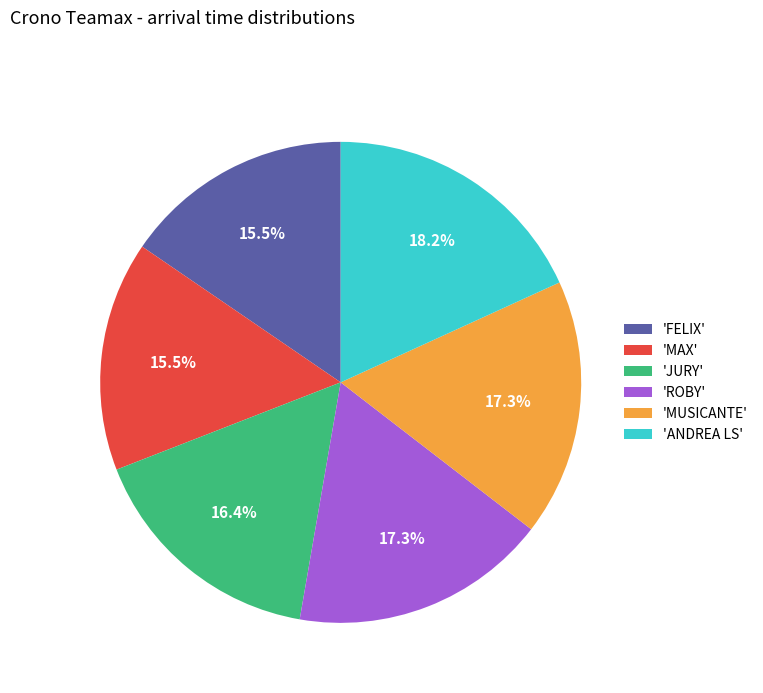

Does any single category account for the majority?

No